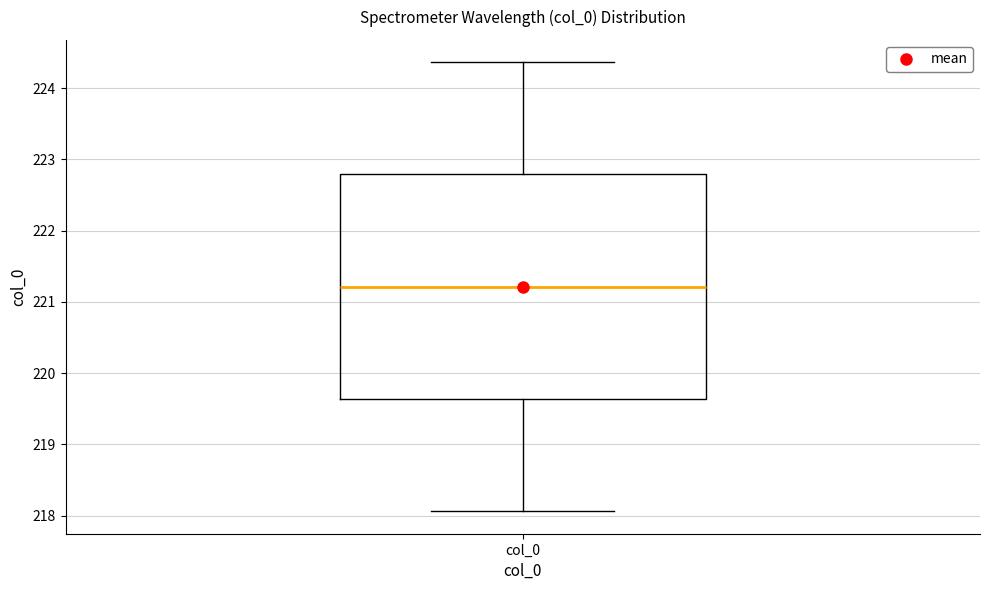

Where does the upper whisker of the box for col_0 end on the y-axis? The values are not printed on the chart, so give them approximately, as read against the axis.

224.4